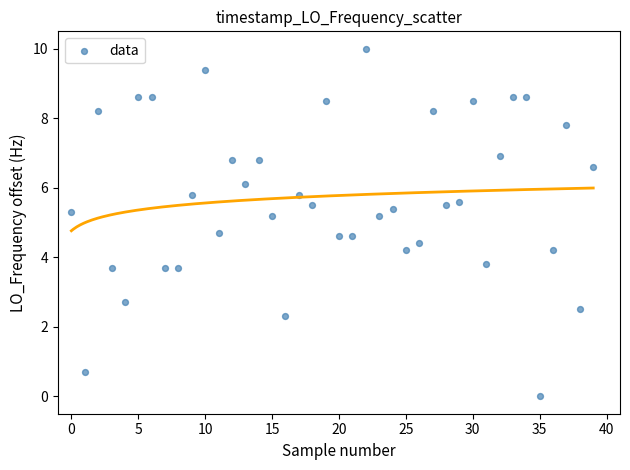

What is the range of Y values (max minus min)?

10.0